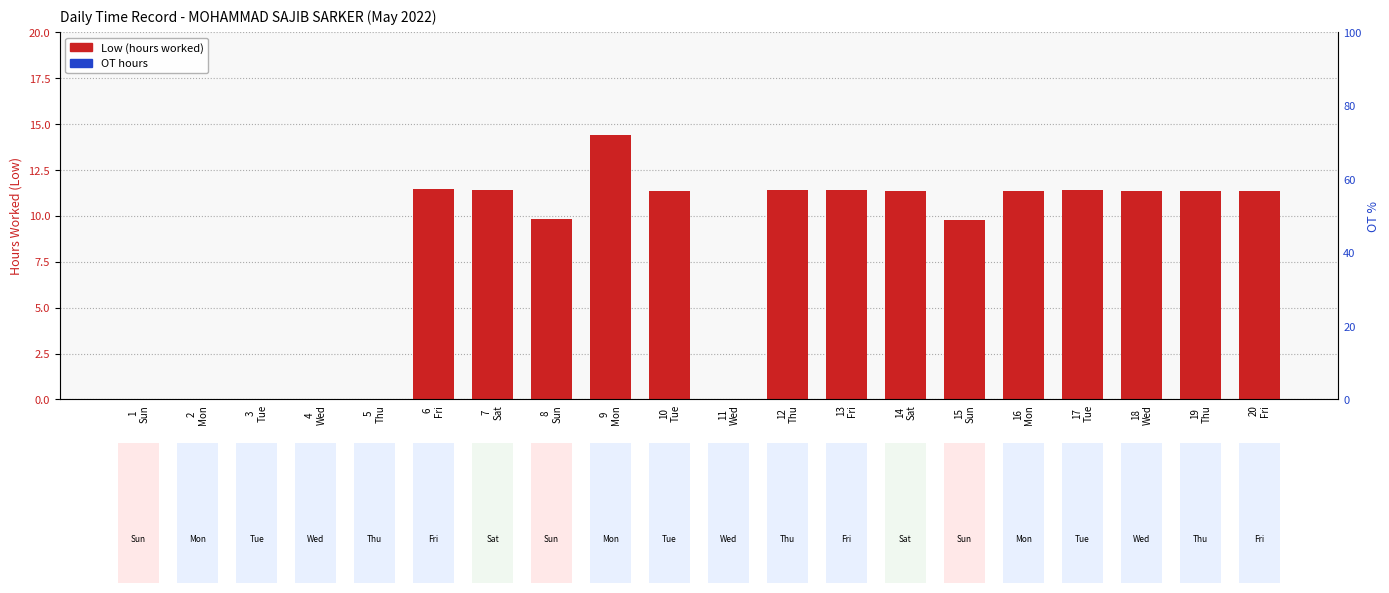

The Low (hours worked) series shows 11.4 at 13
Fri. True or false?

True